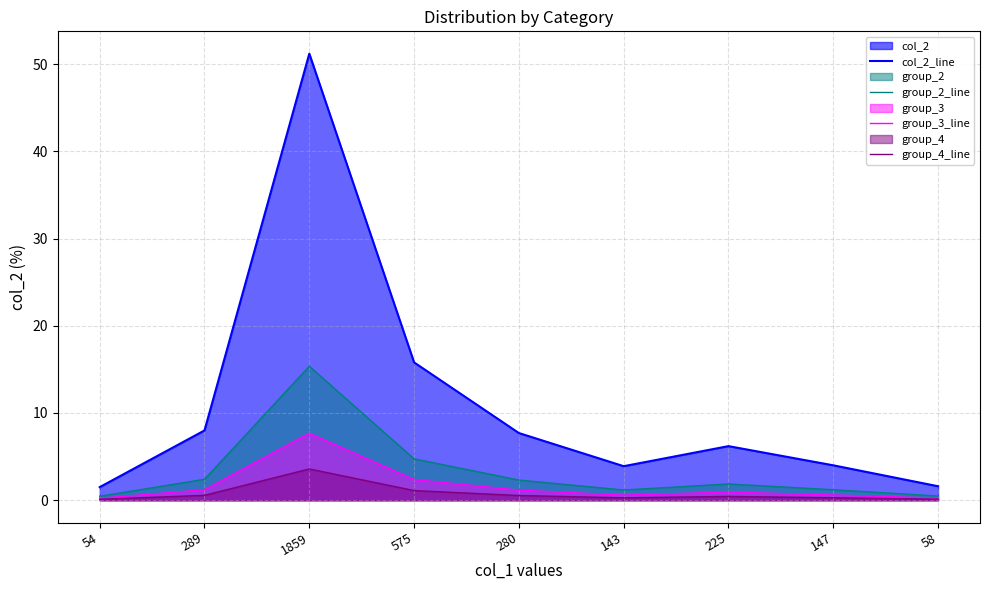

How many categories are shown in the chart?

9